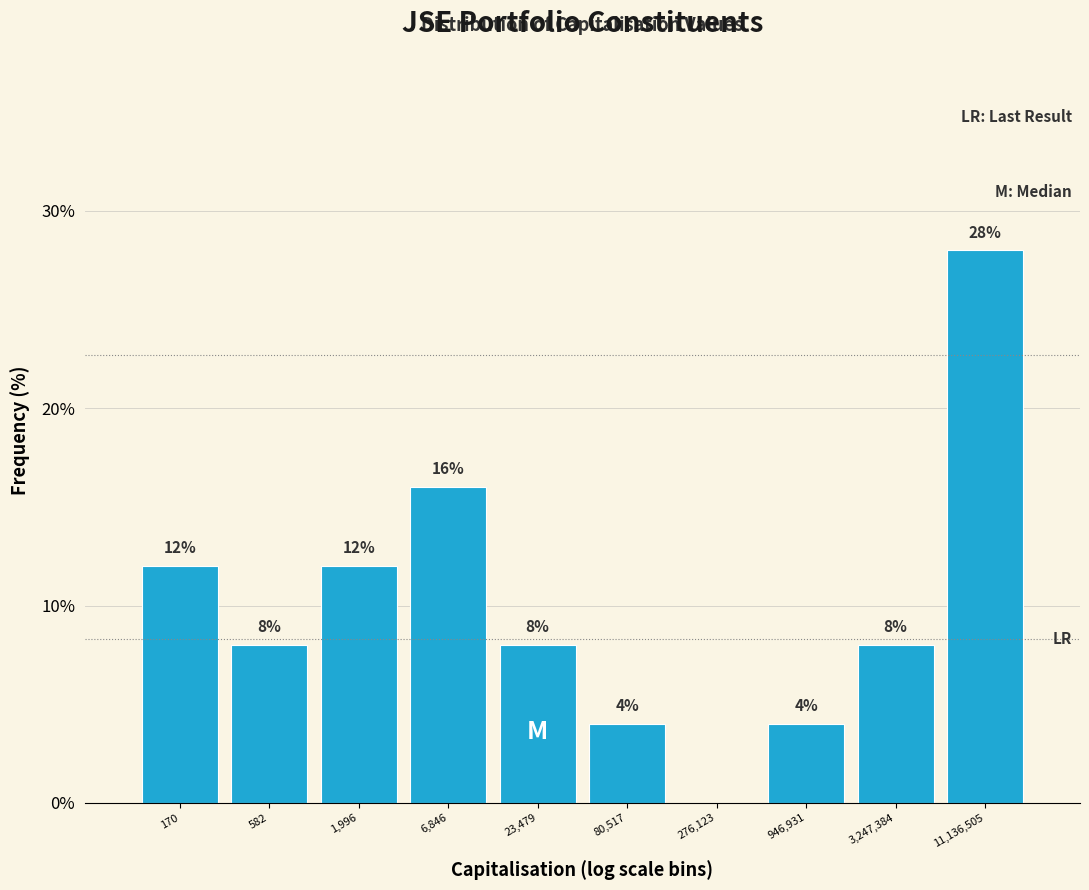

Reading left to right, extract all data points from this chart.

170=12.0	582=8.0	1,996=12.0	6,846=16.0	23,479=8.0	80,517=4.0	276,123=0.0	946,931=4.0	3,247,384=8.0	11,136,505=28.0